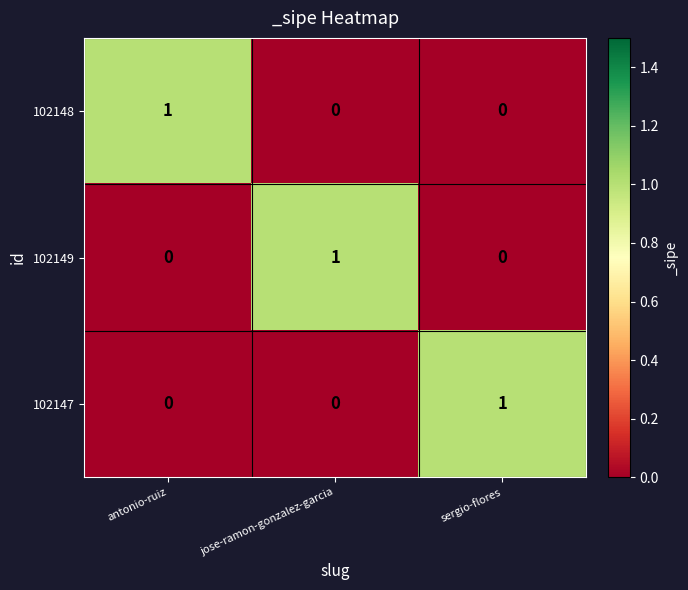

The value of 102149 at jose-ramon-gonzalez-garcia is 1. True or false?

True